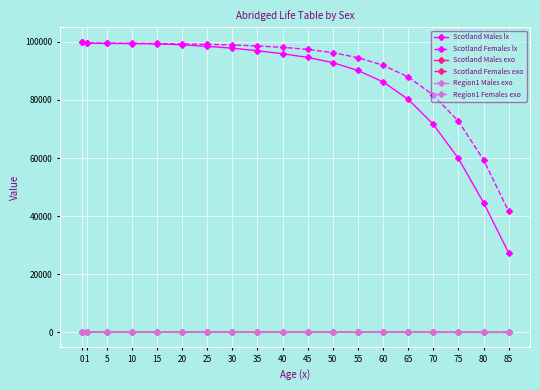

Which series has the largest range (max minus min)?

Scotland Males lx